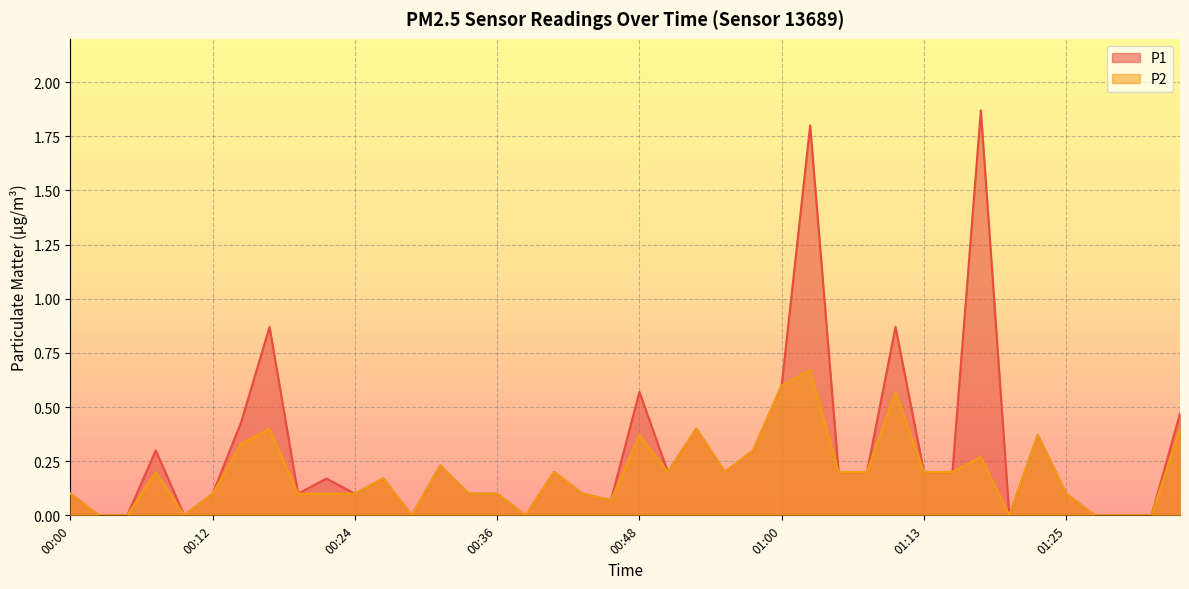

Read the P1 value at 01:05.

0.2